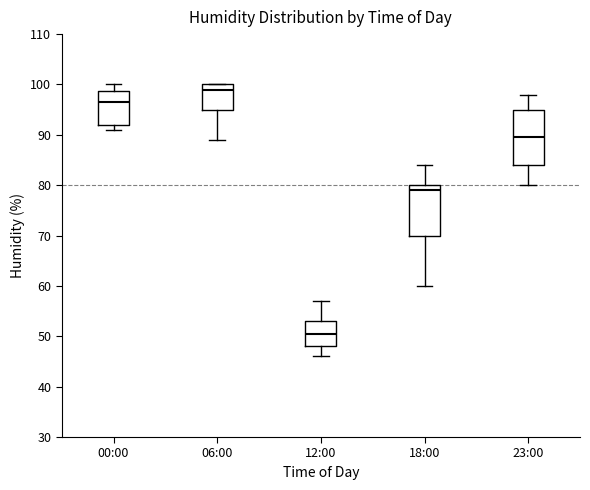

Reading left to right, read every box against the y-axis: the position of its median line, the range the box covers, and the ends of its whiskers. The values are not printed on the chart, so give them approximately, as read against the axis.

00:00: median 97, box 92 to 99, whiskers 91 to 100
06:00: median 99, box 95 to 100, whiskers 89 to 100
12:00: median 51, box 48 to 53, whiskers 46 to 57
18:00: median 79, box 70 to 80, whiskers 60 to 84
23:00: median 90, box 84 to 95, whiskers 80 to 98